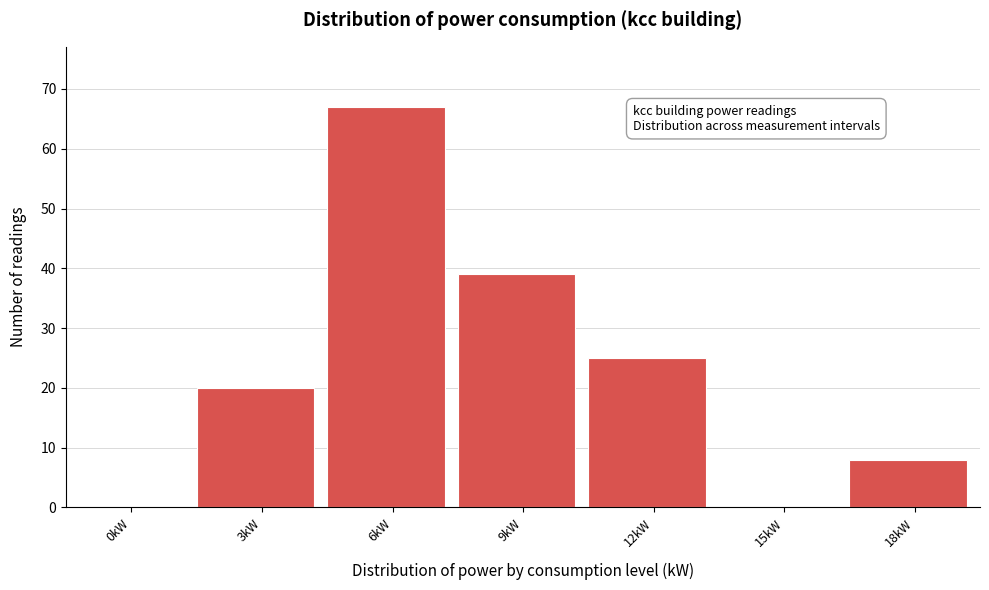

Reading left to right, list all the values displayed in this chart.

0kW=0	3kW=20	6kW=67	9kW=39	12kW=25	15kW=0	18kW=8